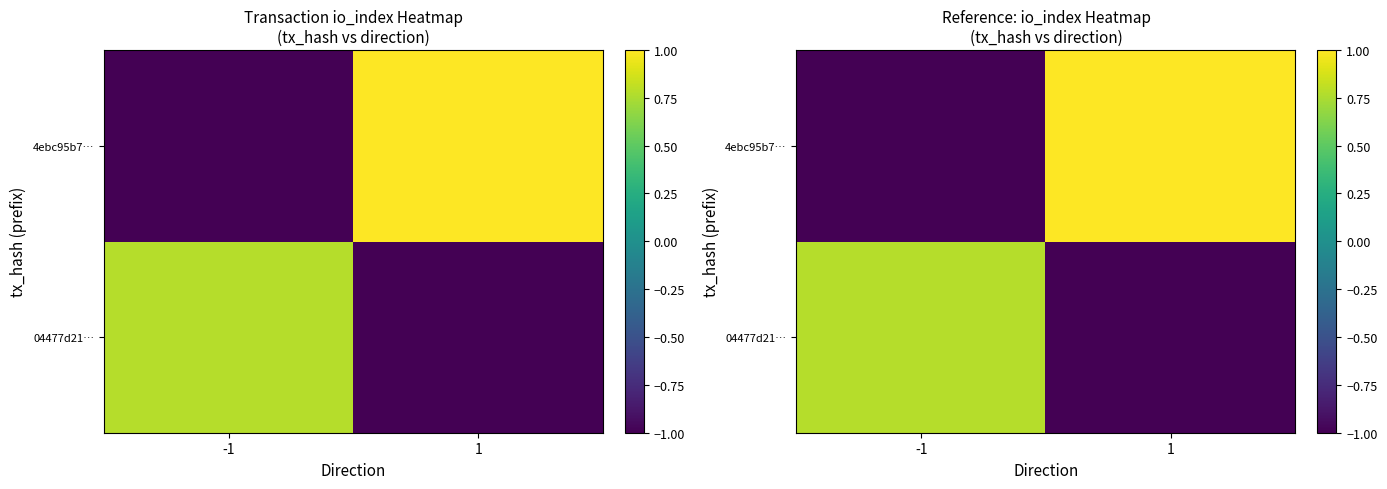

How many data points does each series have?

2